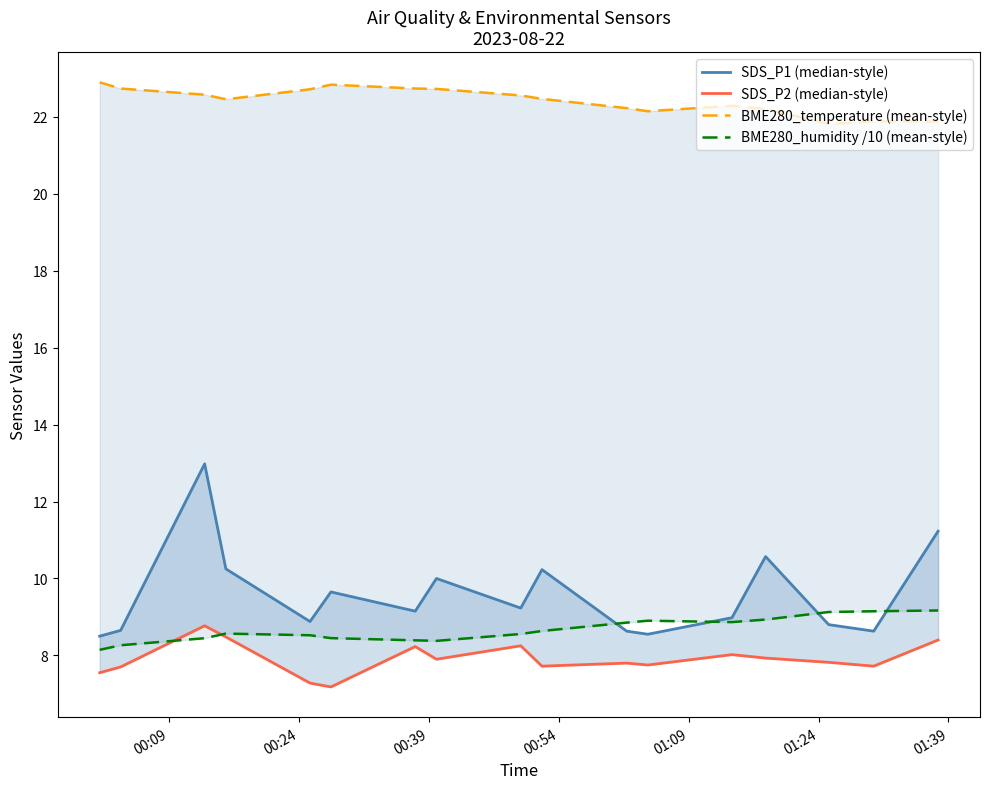

The SDS_P2 (median-style) series shows 12.3 at 8. True or false?

False